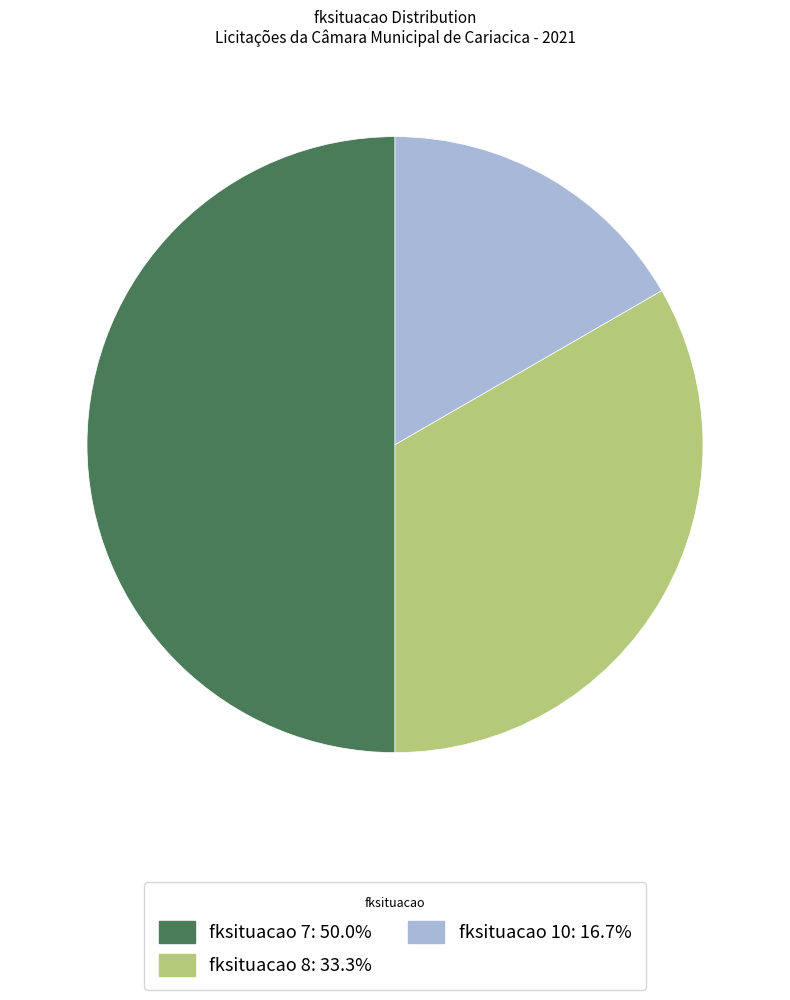

Is the sum of fksituacao 8: 33.3% and fksituacao 7: 50.0% greater than half?

Yes